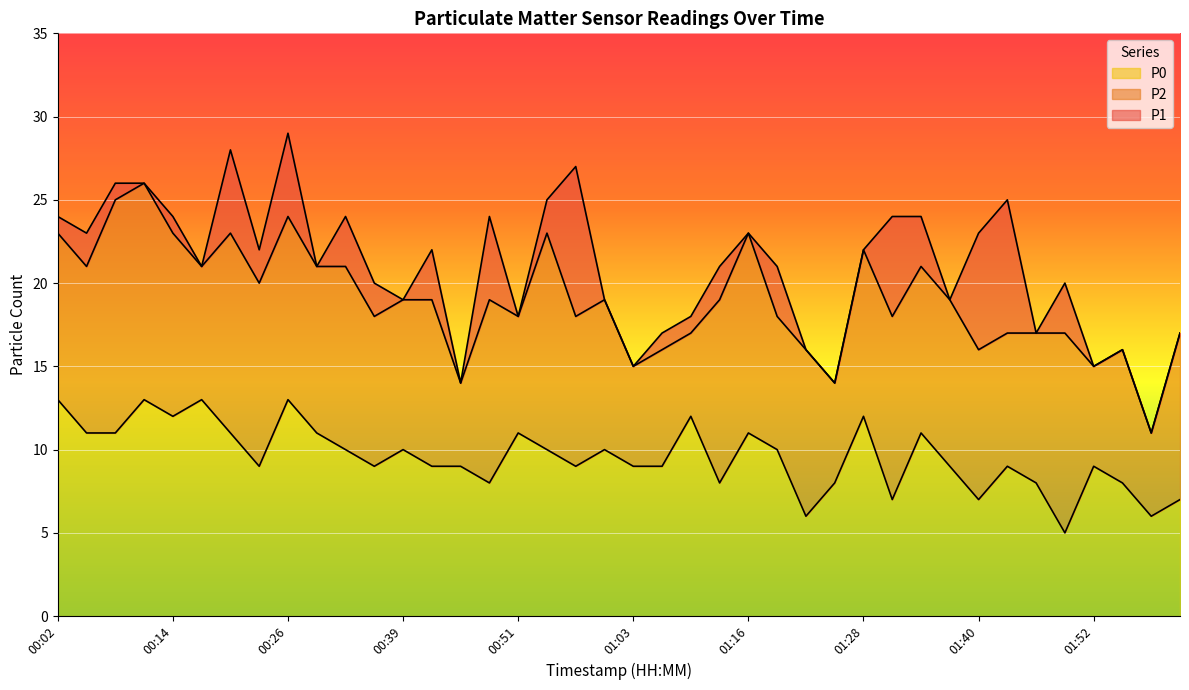

Rank the series at 01:37 from highest to lowest value.

P1, P2, P0